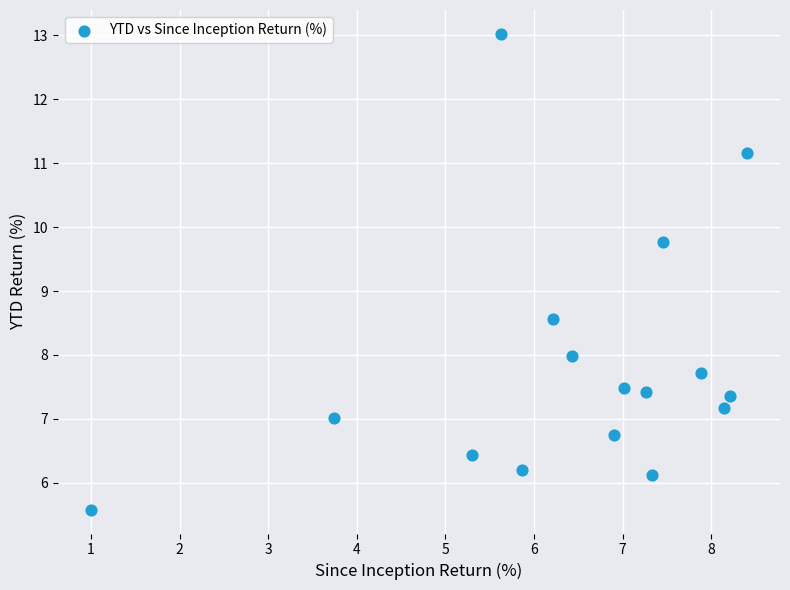

What is the range of Y values (max minus min)?

7.4